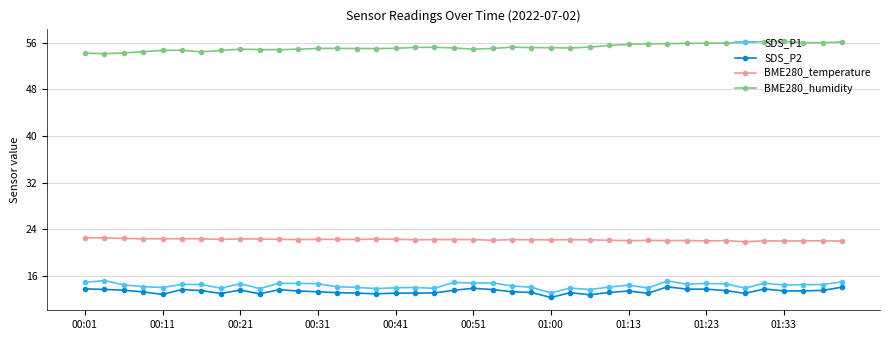

Which series has the largest total across all categories?

BME280_humidity